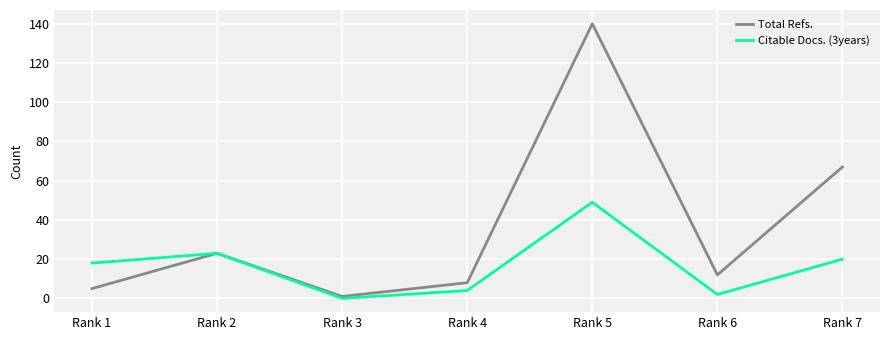

True or false: Citable Docs. (3years) has a value of 2 at Rank 6.

True